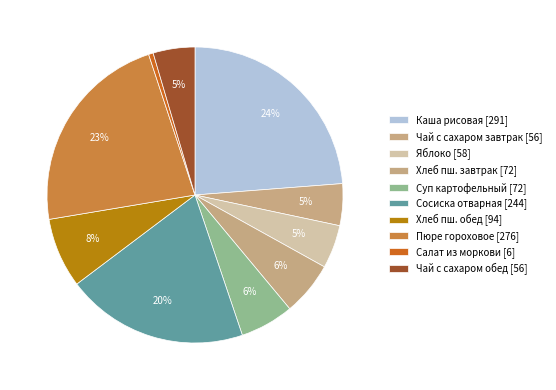

To the nearest percent, what is the difference between the largest and smallest slice percentages?

23%